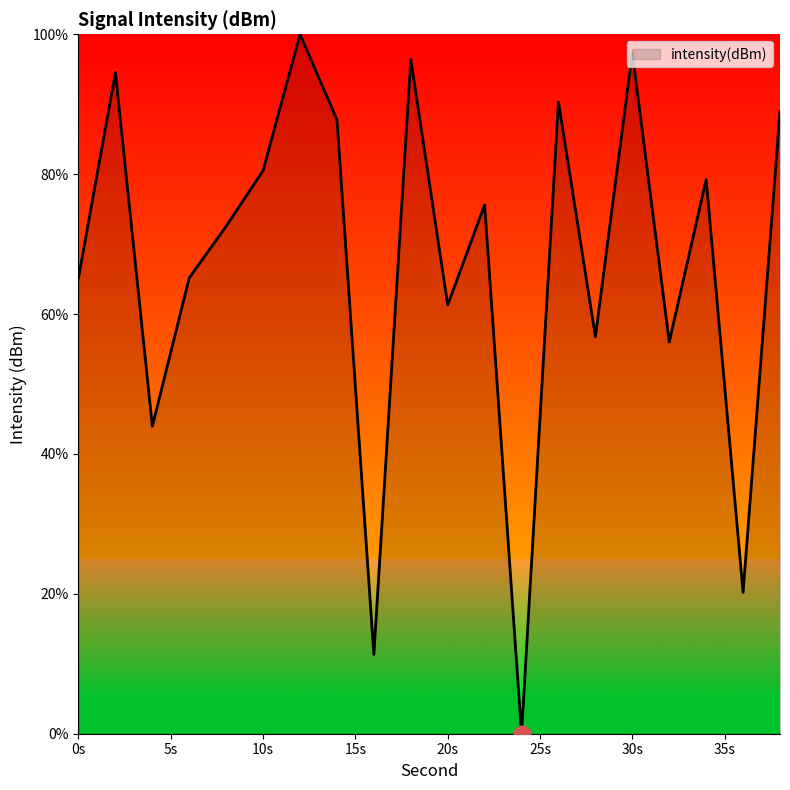

Reading right to left, list all the values displayed in this chart.

89.0	20.2	79.2	56.0	97.4	56.7	90.3	0.0	75.6	61.3	96.4	11.3	87.8	100.0	80.5	72.6	65.2	44.0	94.5	65.2